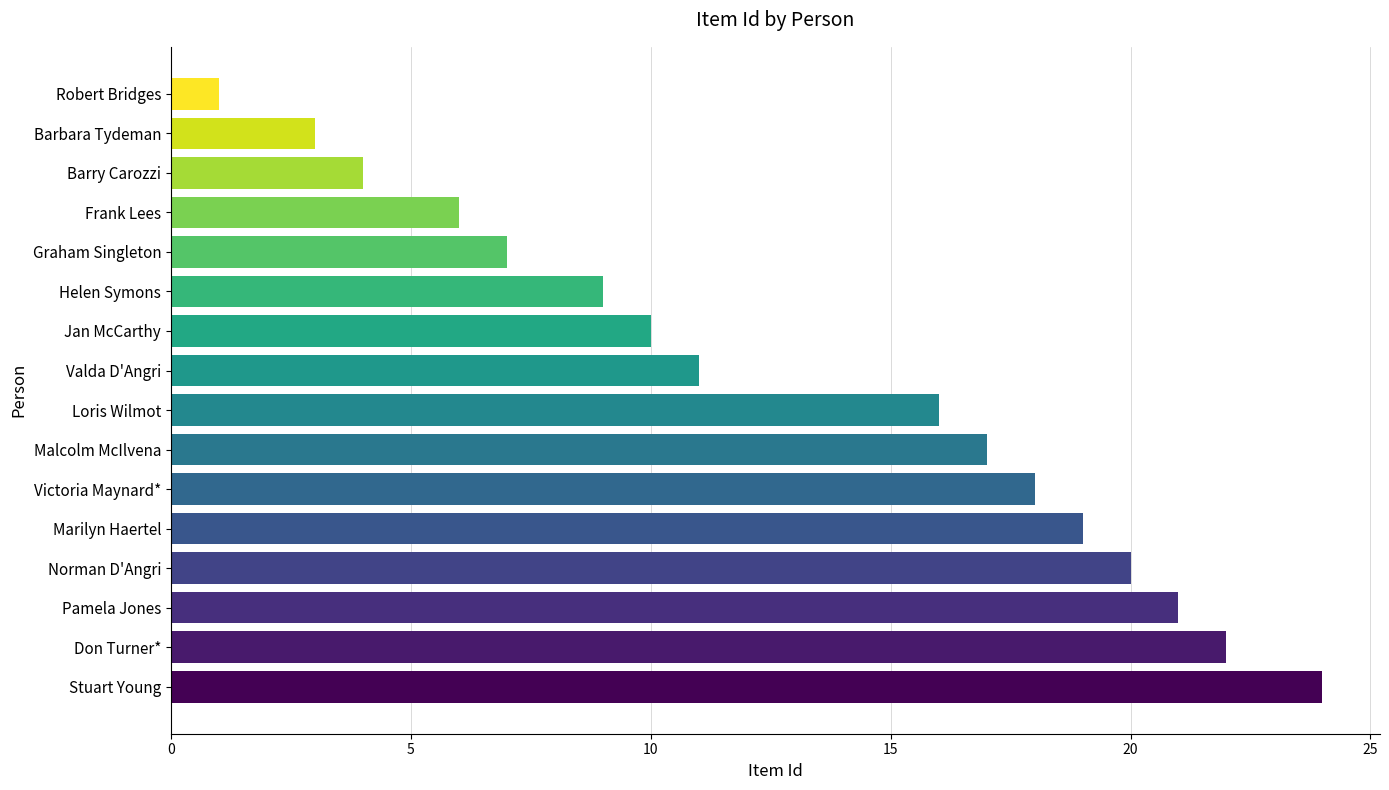

Which label corresponds to the smallest value in the chart?

Robert Bridges